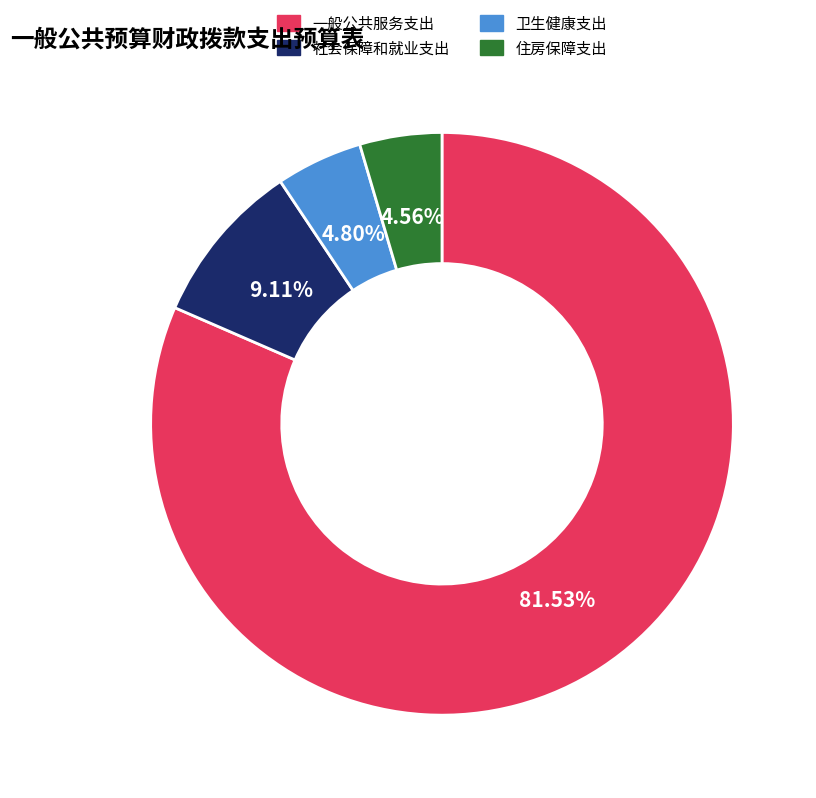

How many slices are in this pie chart?

4